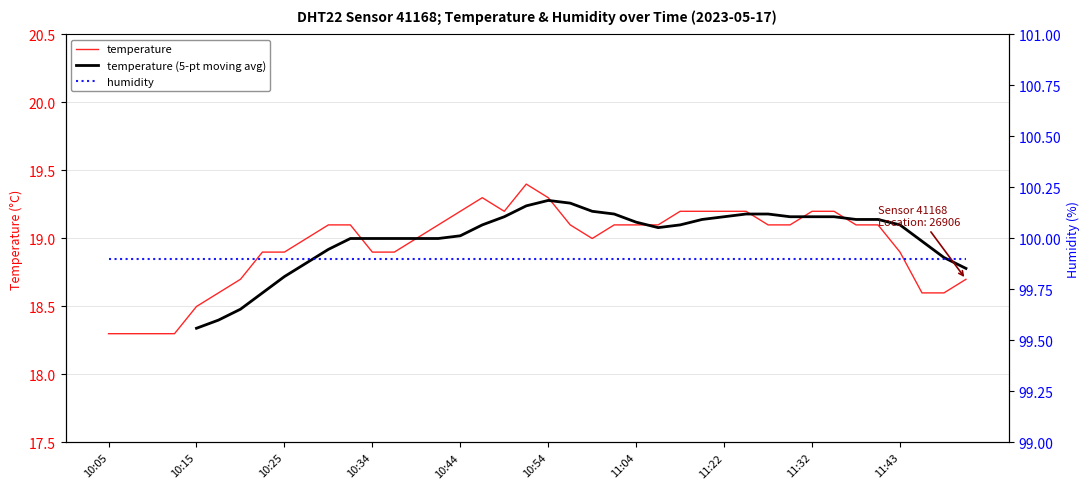

Rank the categories by value from lowest to highest.

10:05, 10:07, 10:10, 10:12, 10:15, 10:17, 11:46, 11:48, 10:20, 11:50, 10:22, 10:25, 10:34, 10:37, 11:43, 10:27, 10:39, 11:00, 10:29, 10:32, 10:42, 10:57, 11:02, 11:04, 11:07, 11:27, 11:30, 11:38, 11:40, 10:44, 10:49, 11:12, 11:15, 11:22, 11:25, 11:32, 11:35, 10:47, 10:54, 10:52